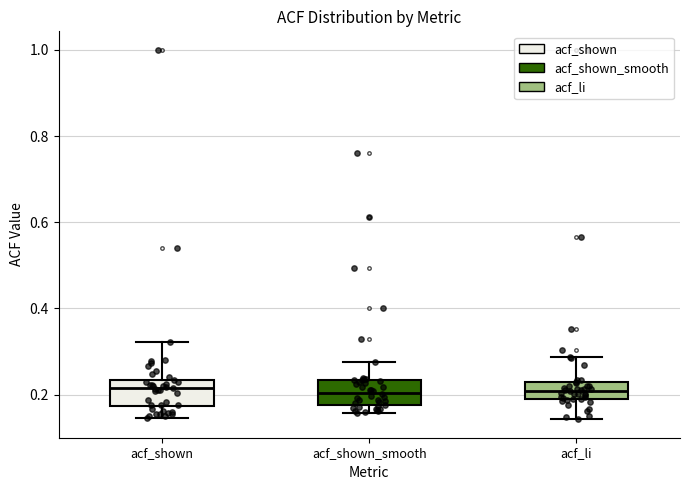

Reading left to right, transcribe this box plot: for each box, give where its median line is, the range the box spans, and where its two whiskers end, as read against the y-axis. The values are not printed on the chart, so give them approximately, as read against the axis.

acf_shown: median 0.22, box 0.18 to 0.24, whiskers 0.14 to 0.32
acf_shown_smooth: median 0.20, box 0.18 to 0.24, whiskers 0.16 to 0.28
acf_li: median 0.20, box 0.18 to 0.22, whiskers 0.14 to 0.28